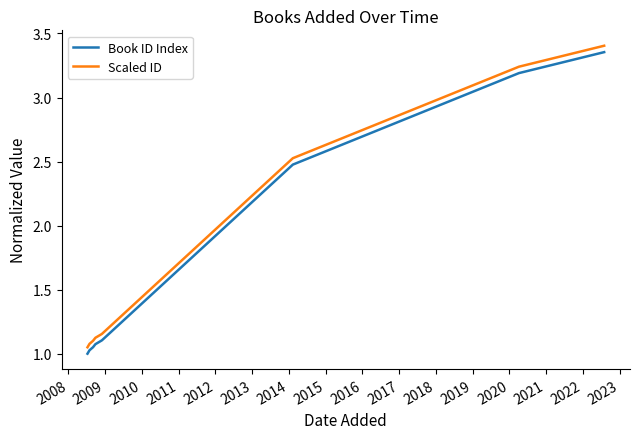

True or false: Book ID Index and Scaled ID cross at least once.

False